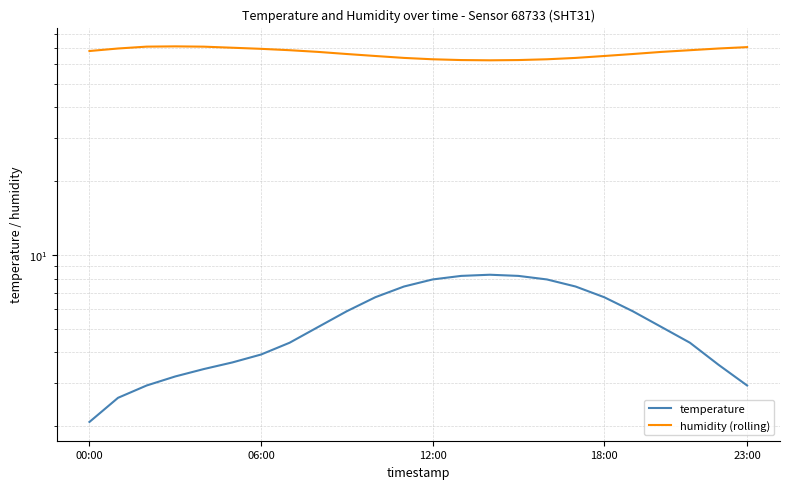

Reading left to right, what are all the values shown in this chart?

temperature: 2.1	2.6	2.9	3.2	3.4	3.6	3.9	4.4	5.1	5.9	6.7	7.4	7.9	8.2	8.3	8.2	7.9	7.4	6.7	5.9	5.1	4.4	3.6	2.9
humidity (rolling): 68.0	69.6	70.8	71.0	70.8	70.1	69.4	68.5	67.4	66.1	64.9	63.7	62.9	62.5	62.3	62.5	62.9	63.7	64.9	66.1	67.4	68.5	69.6	70.5